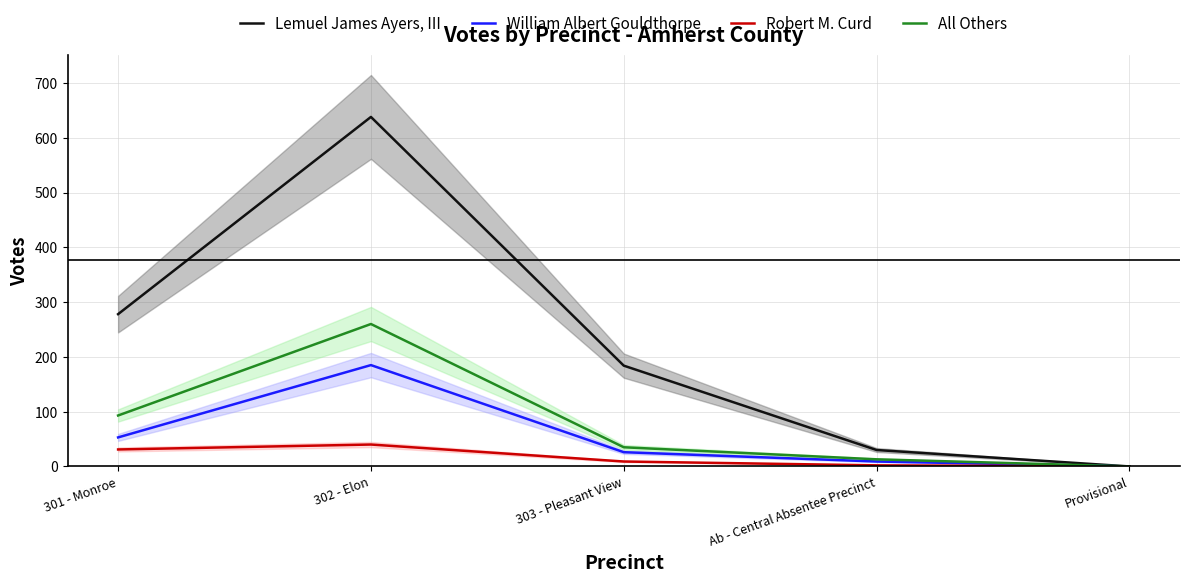

What is the spread (max minus min) of values at Ab - Central Absentee Precinct?

28